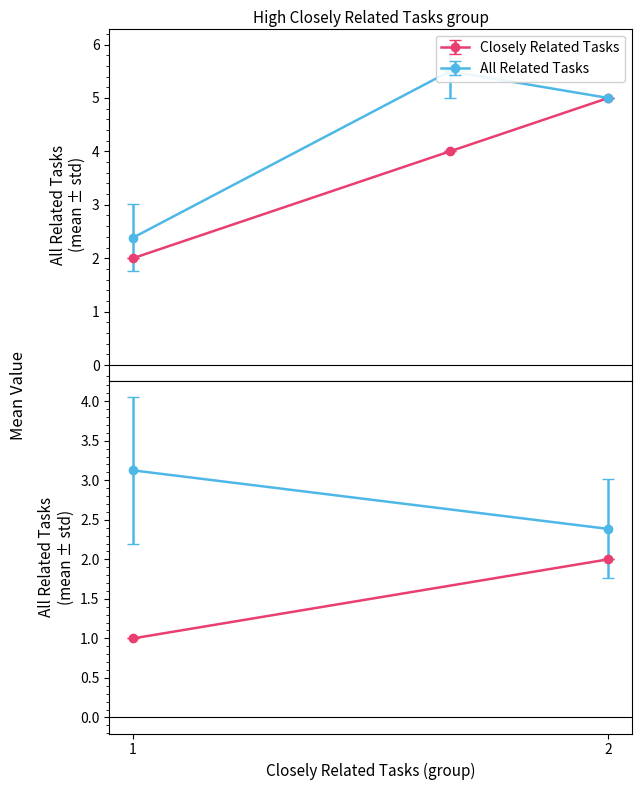

Is it true that Closely Related Tasks equals 1 at 1?

True